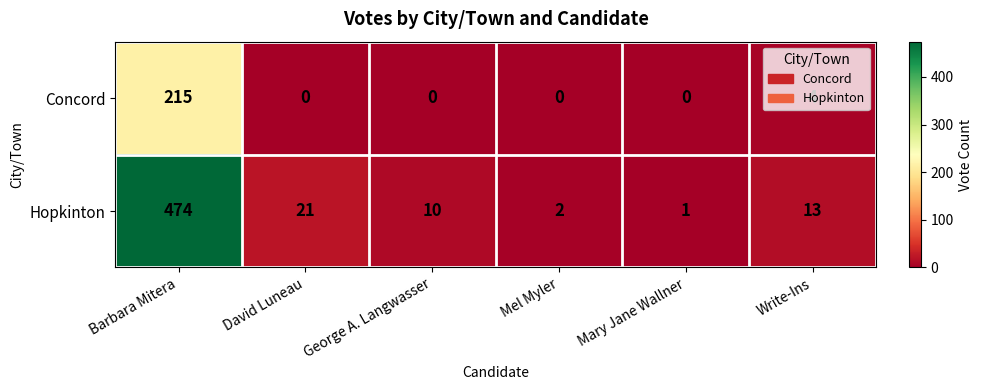

At which label does Hopkinton first exceed 13?

Barbara Mitera